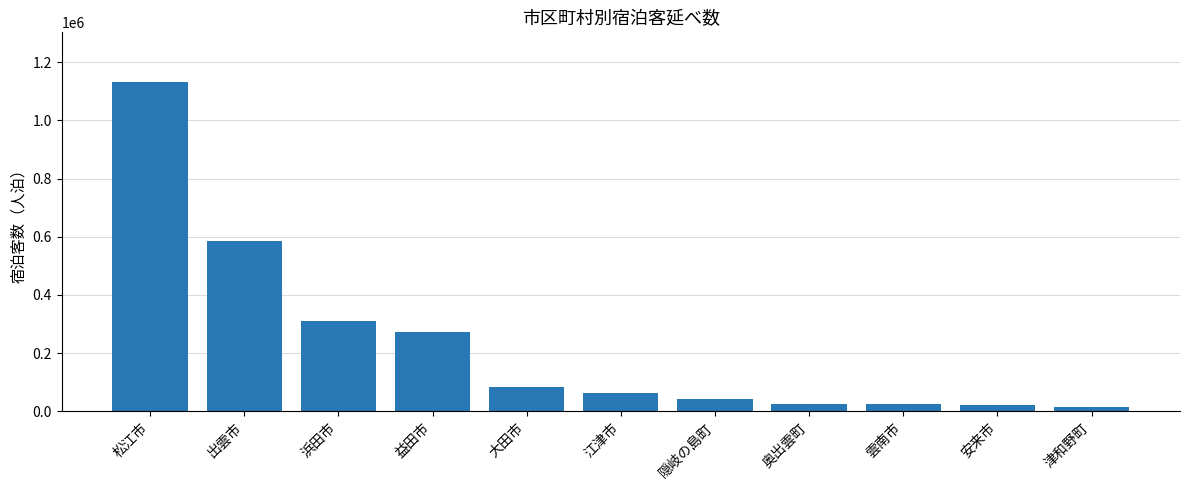

What is the change in value from 松江市 to 浜田市?

-822937